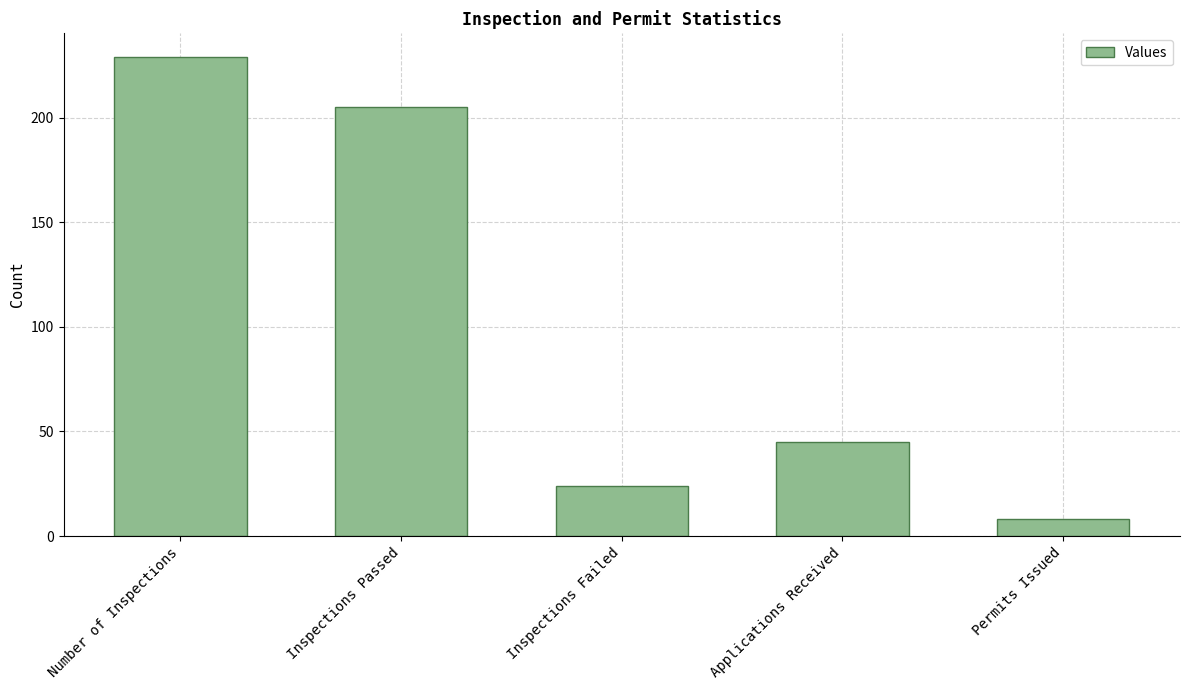

What is the smallest value displayed?

8